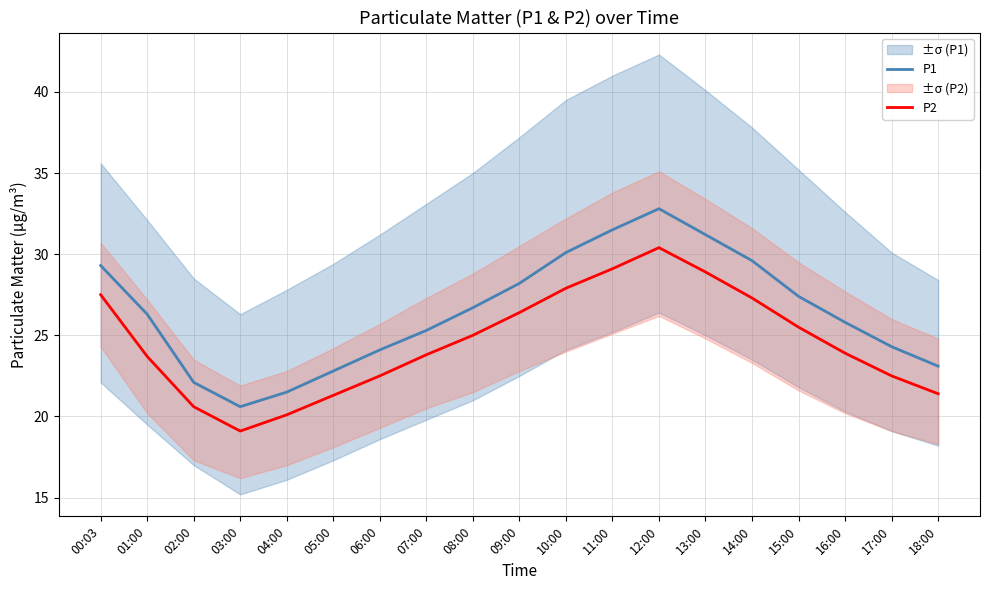

What are all the series names shown in the legend?

P1, P2